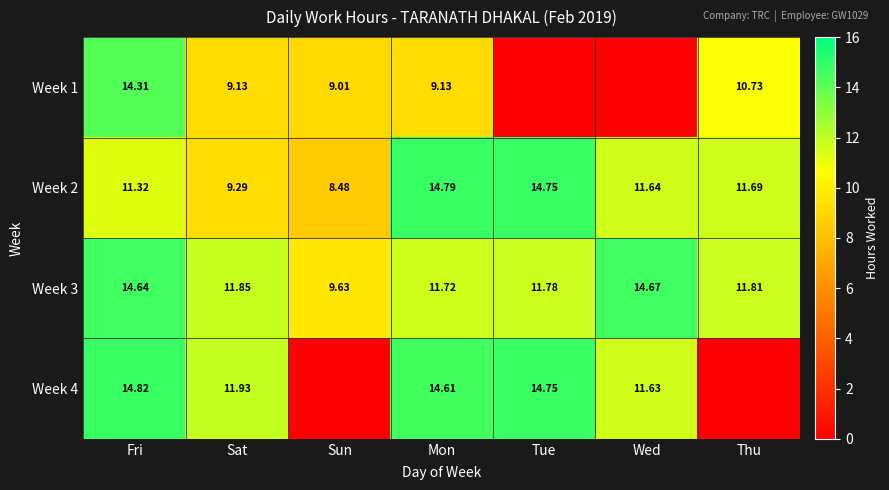

Rank the categories by Week 2 value from highest to lowest.

Mon, Tue, Thu, Wed, Fri, Sat, Sun